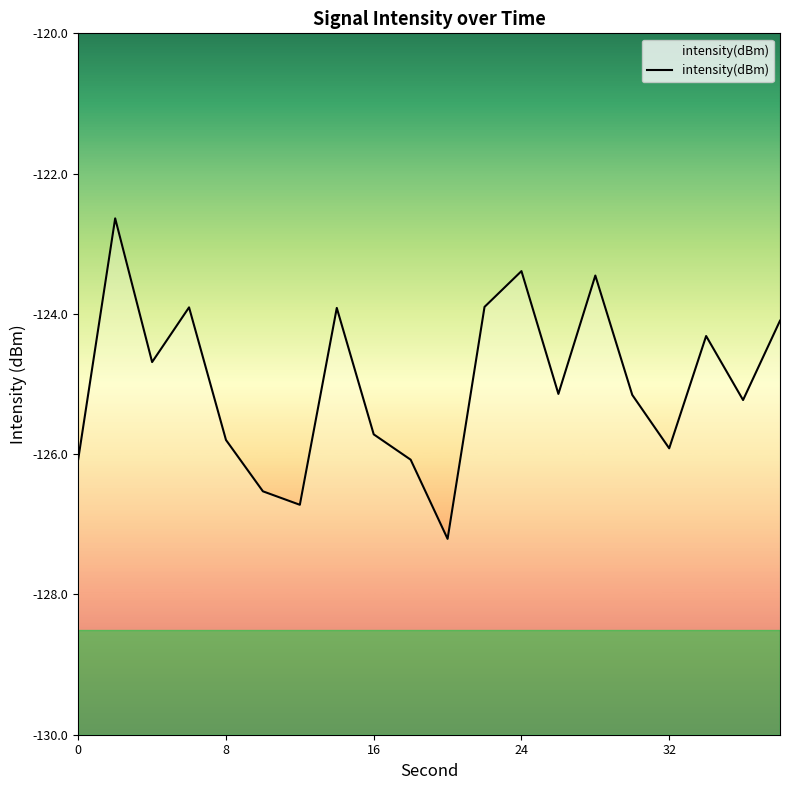

What is the difference between the maximum and second lowest values?

4.1